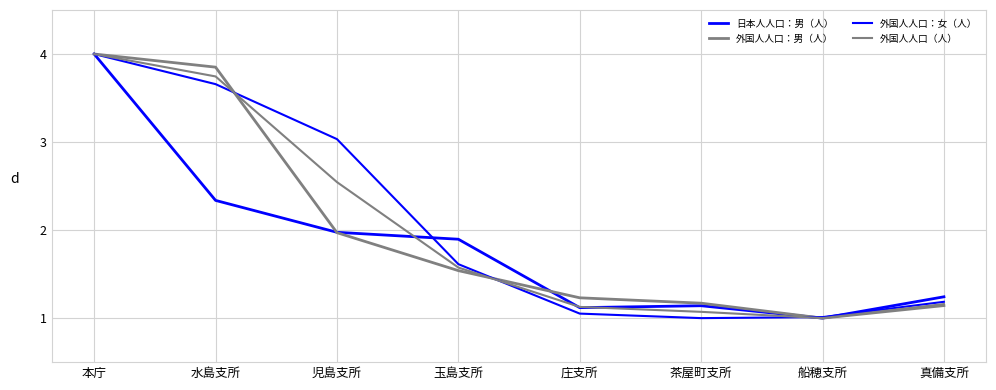

What is the difference between the maximum and minimum values in the 外国人人口：女（人） series?

3.0